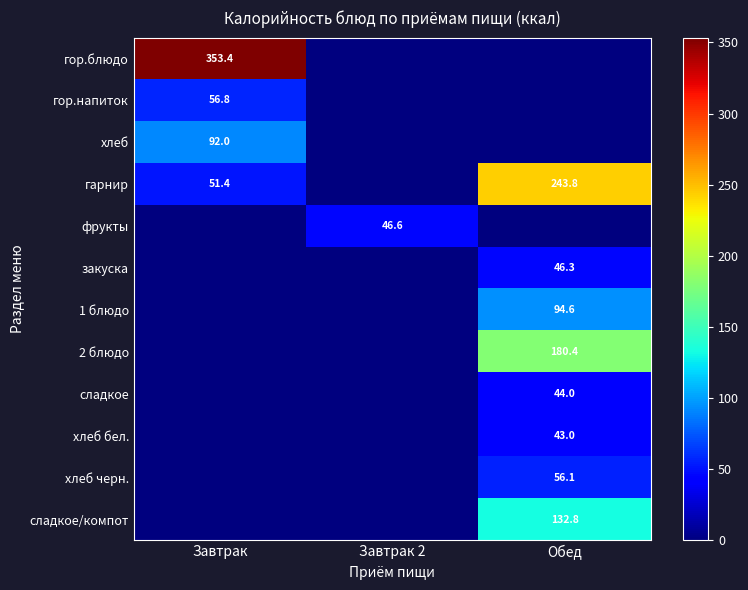

The value of закуска at Обед is 14.8. True or false?

False